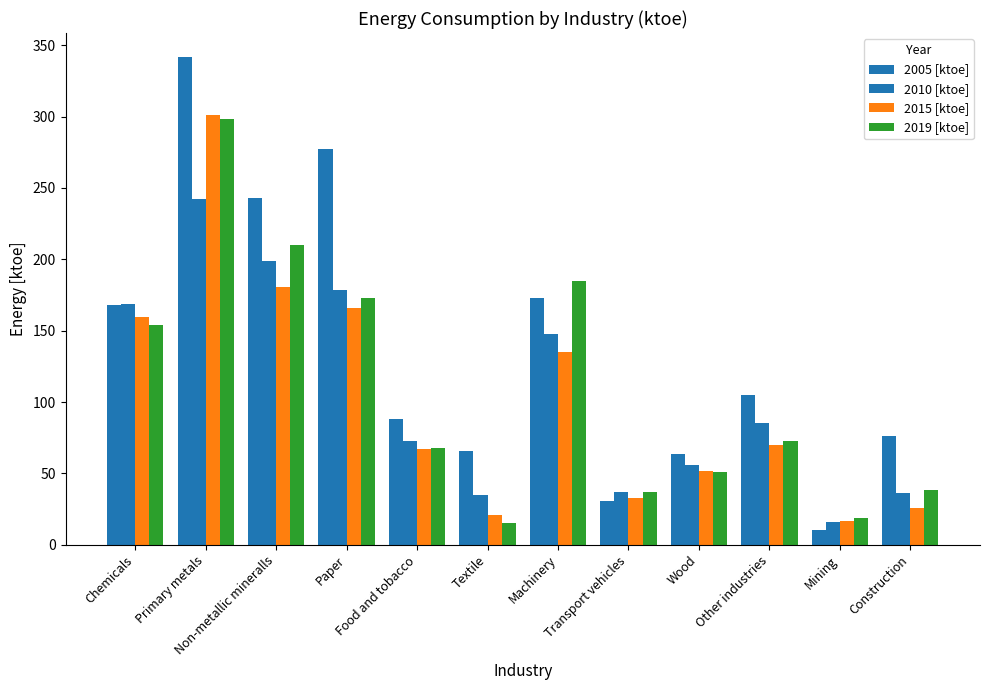

How many values in the 2005 [ktoe] series exceed 105?

6